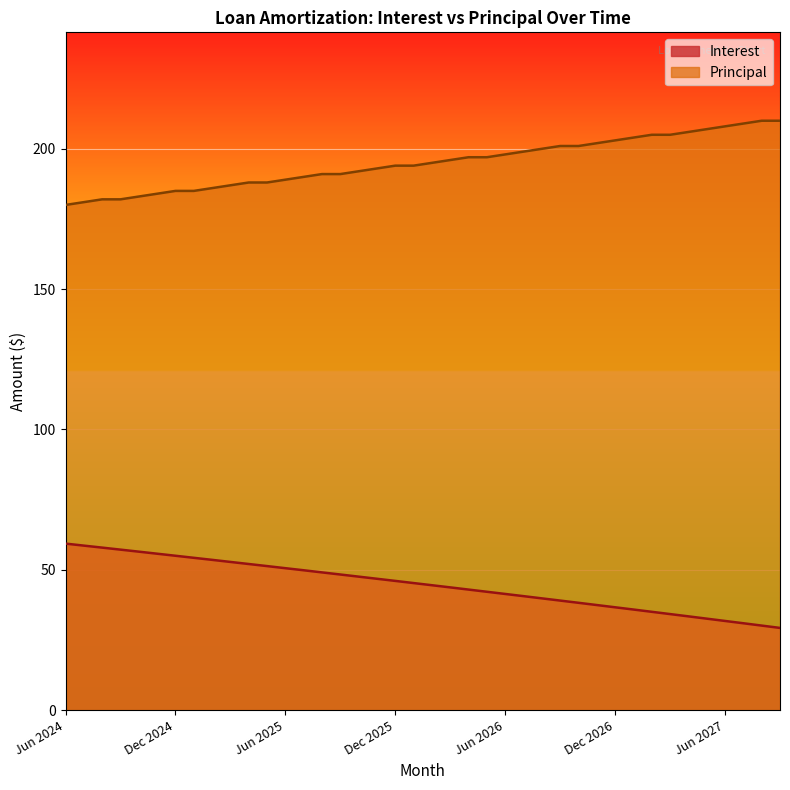

At which category is the sum across all series the highest?

Aug 2027